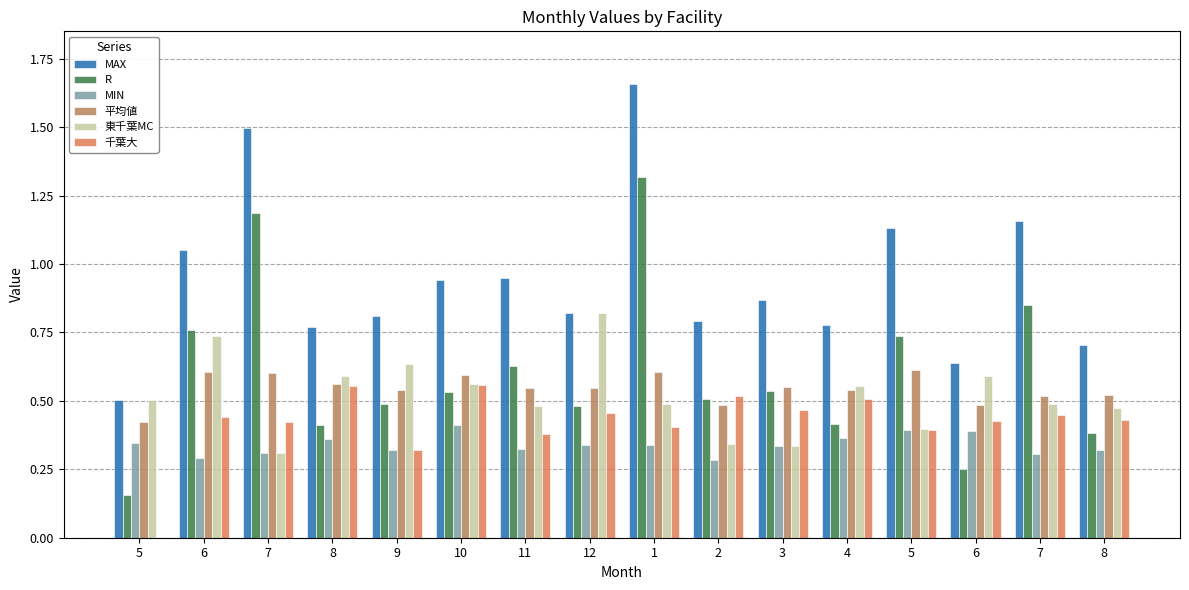

At which category does the chart reach its peak across all series?

1